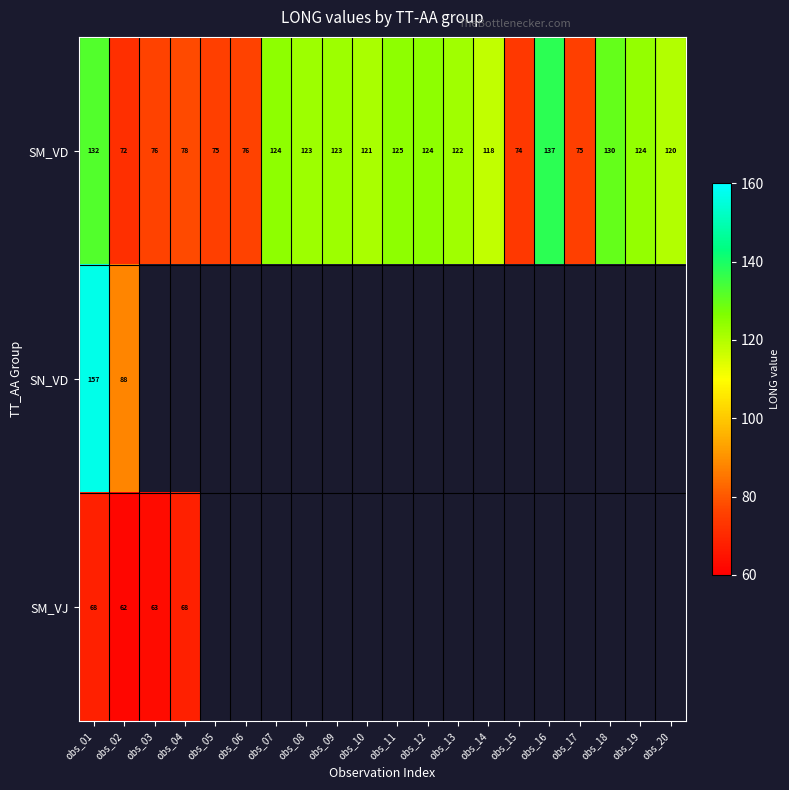

Where does the SM_VD series first go above 122?

obs_01